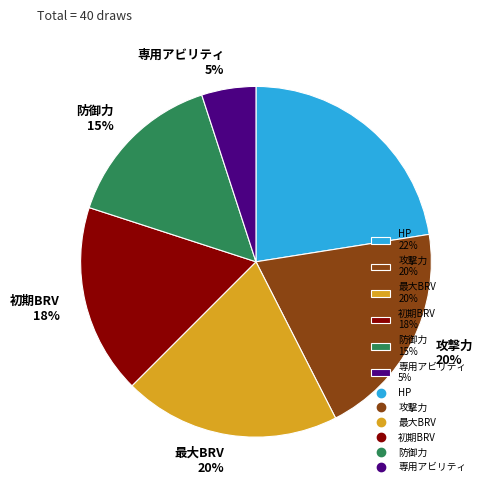

To the nearest percent, what is the average slice percentage?

17%